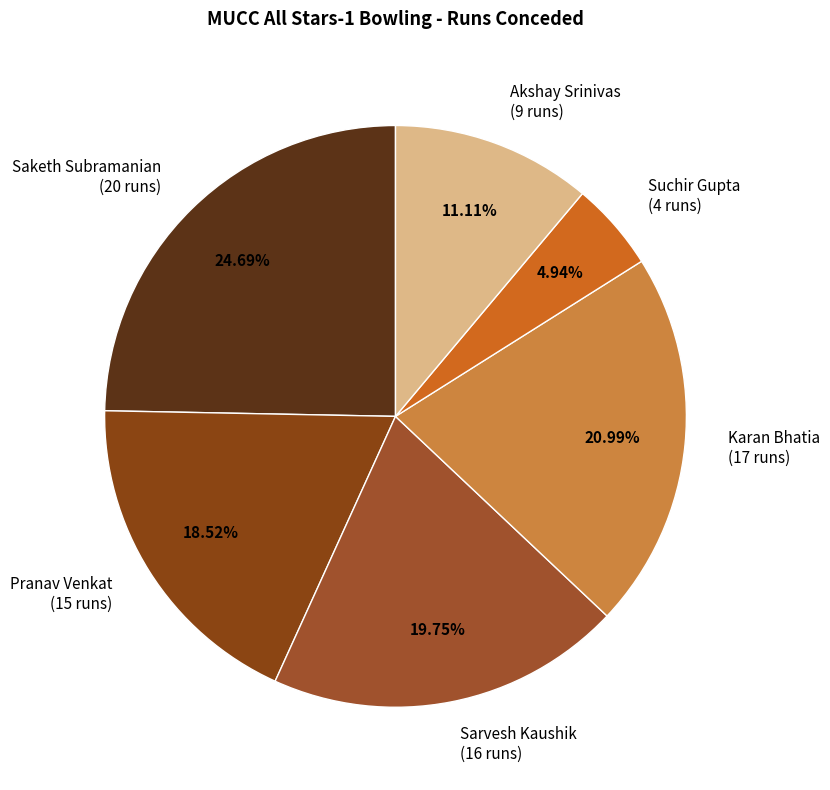

To the nearest percent, what is the average slice percentage?

17%